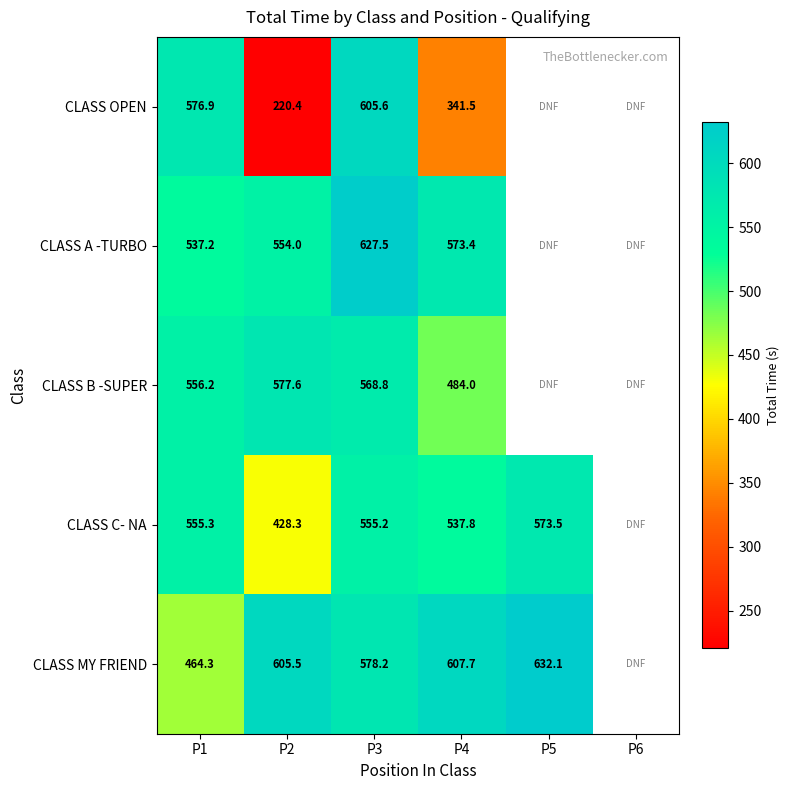

Is the value of CLASS C- NA at P2 greater than the value of CLASS A -TURBO at P2?

No